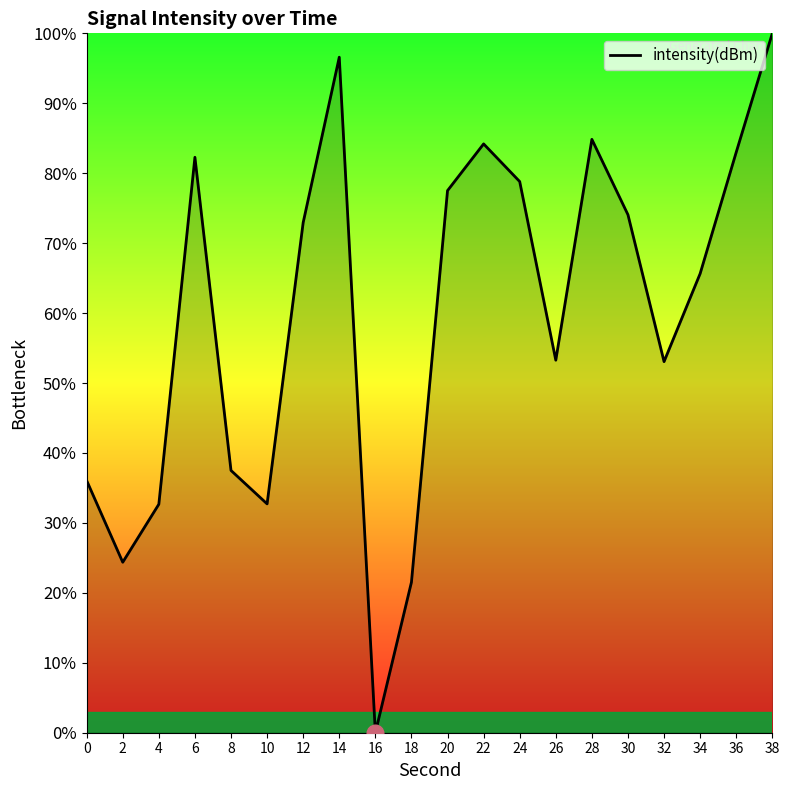

Between 4 and 18, which is larger?

4